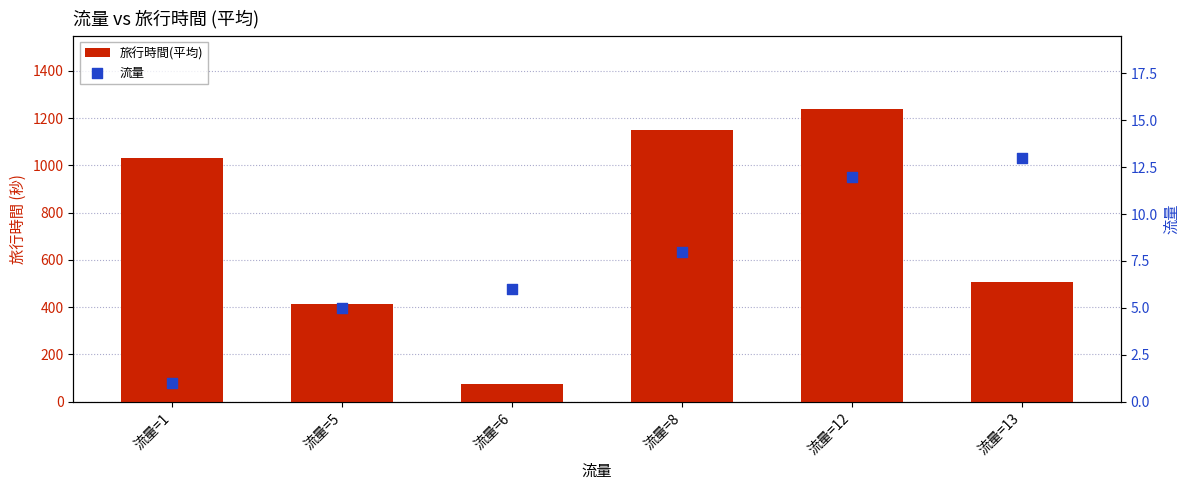

At how many categories does at least one series exceed 374?

5